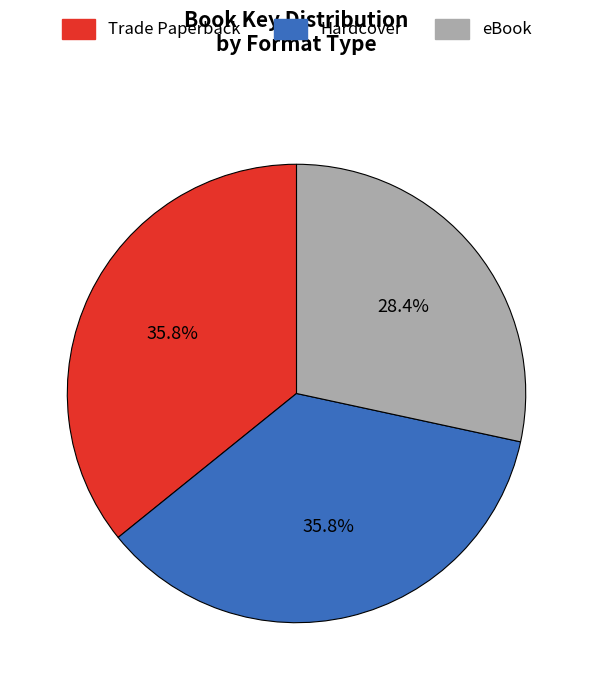

What is the smallest slice in the pie chart?

eBook